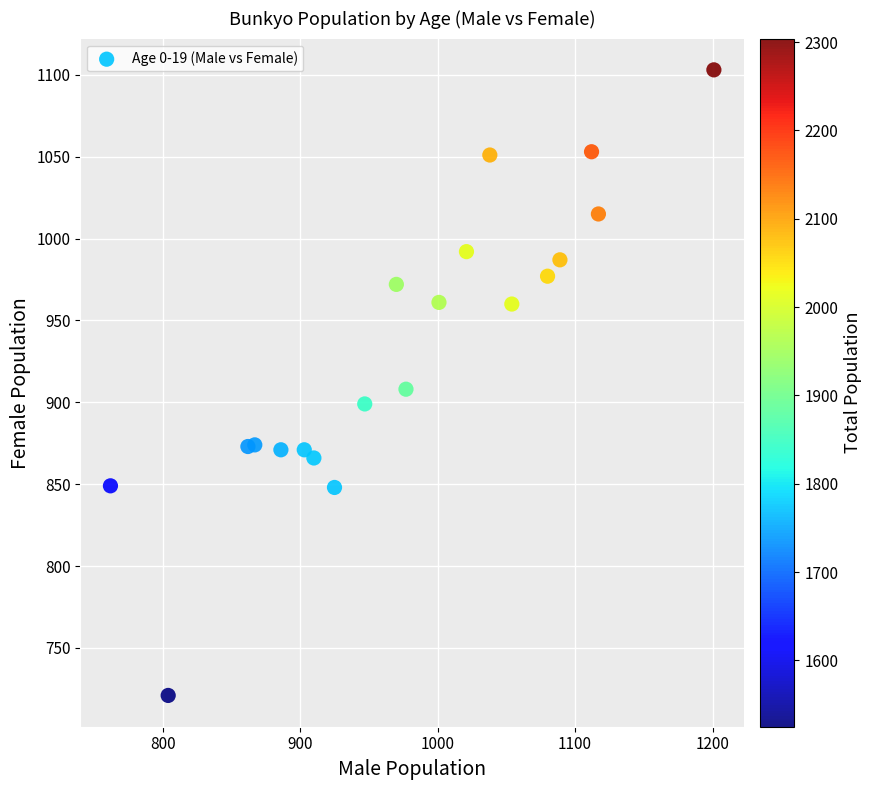

What is the range of X values (max minus min)?

439